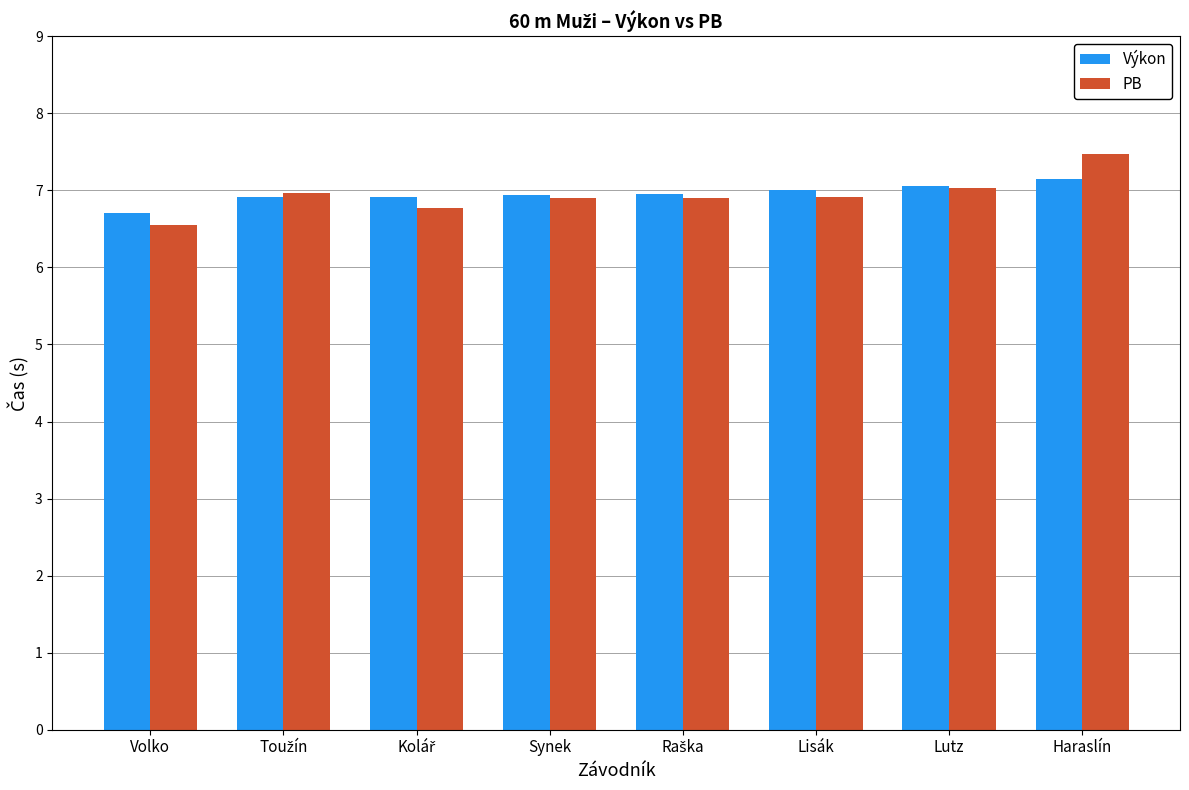

At which category is the sum across all series the highest?

Haraslín